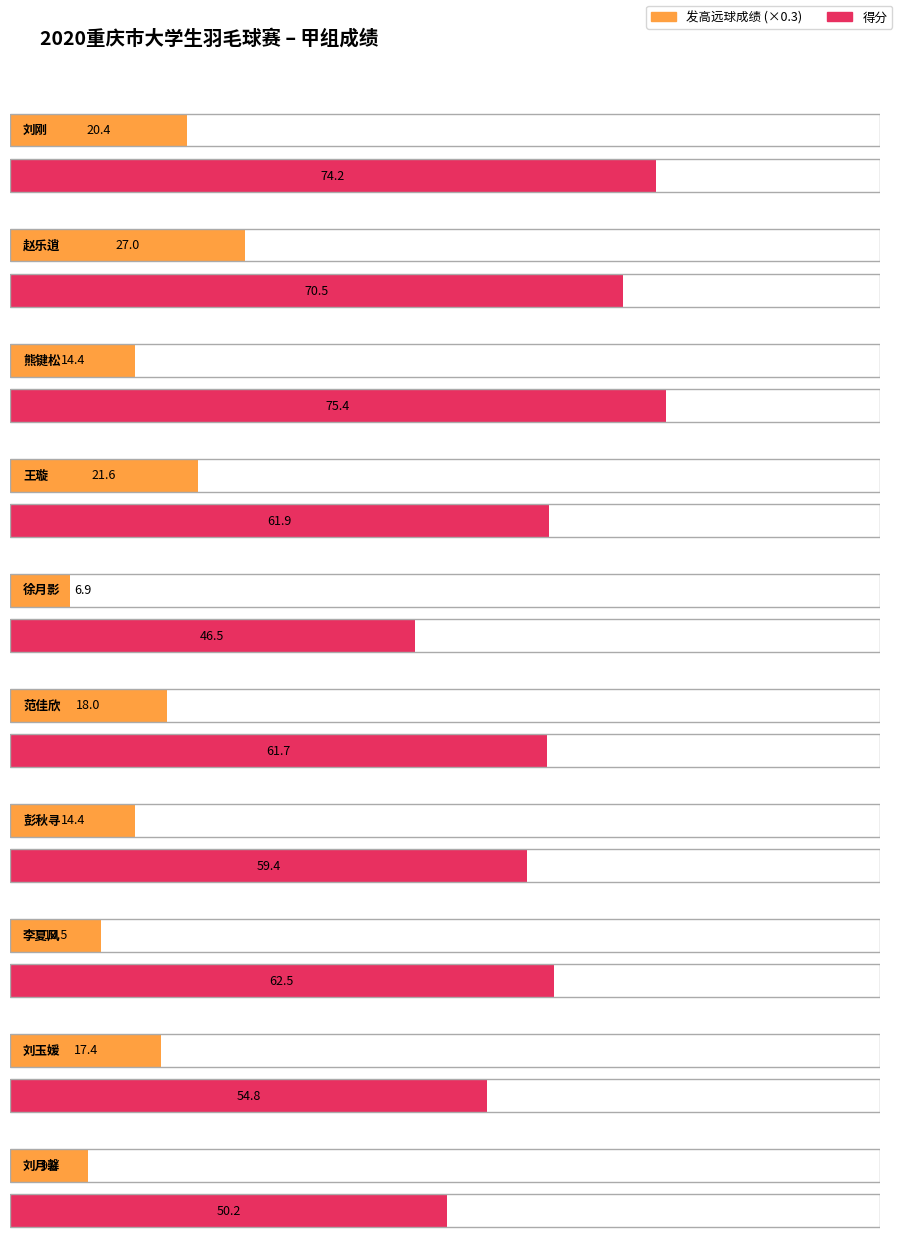

What is the average value of the 得分 series?

61.7